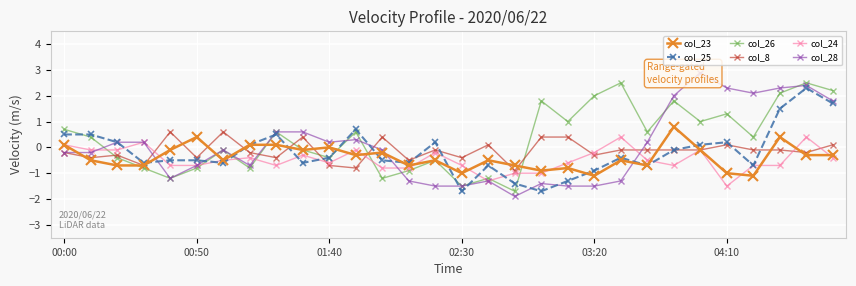

What is the maximum value shown in the chart?

2.9